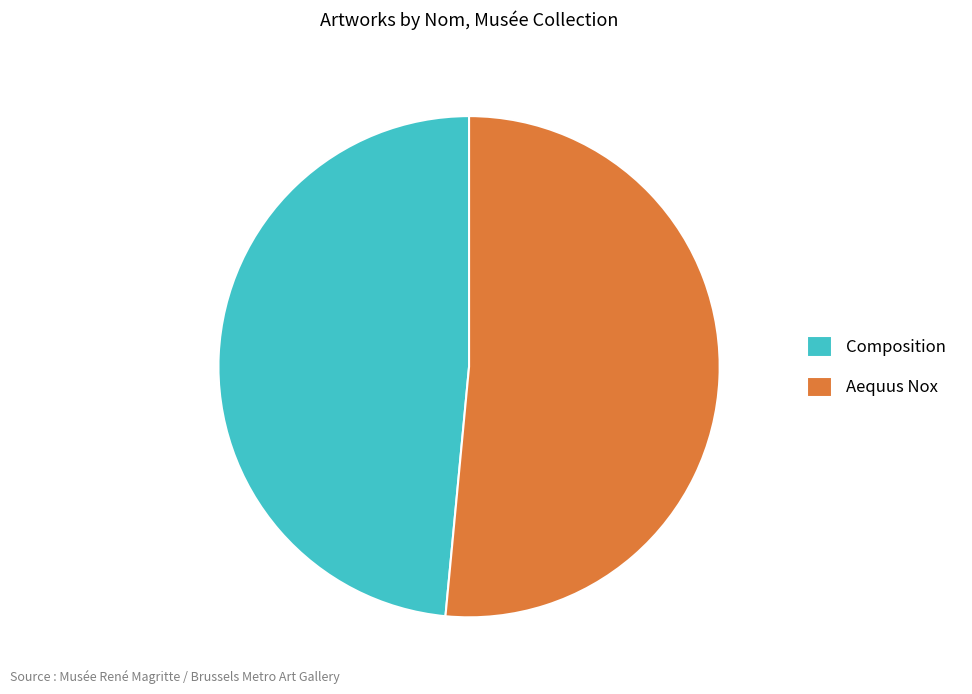

Do Aequus Nox and Composition together represent more than half of the pie?

Yes